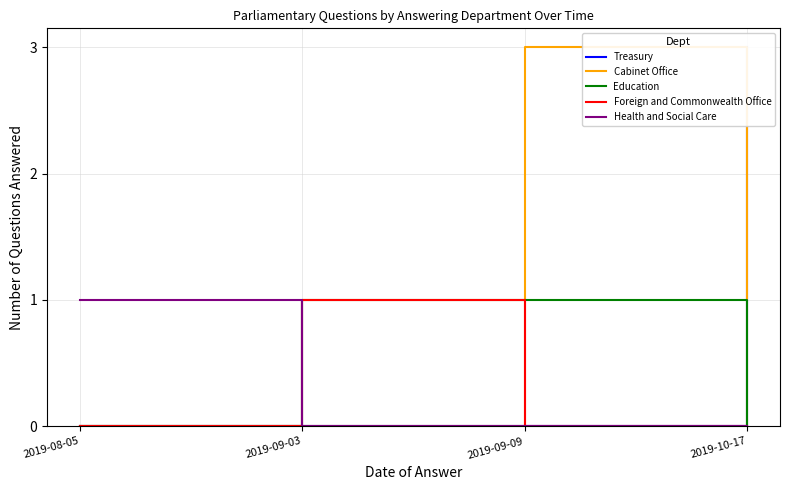

What is the difference between the maximum and second lowest values in the Cabinet Office series?

3